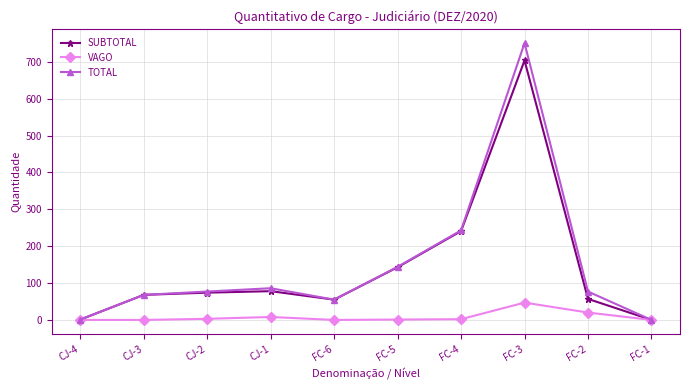

Is it true that SUBTOTAL equals 90 at FC-6?

False